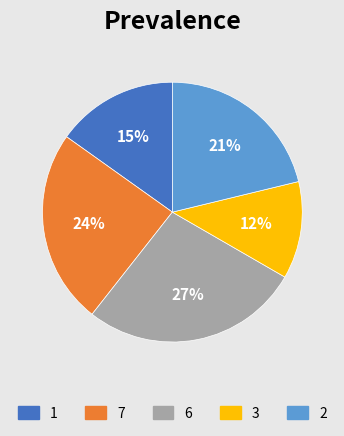

Is there a majority slice in this chart?

No